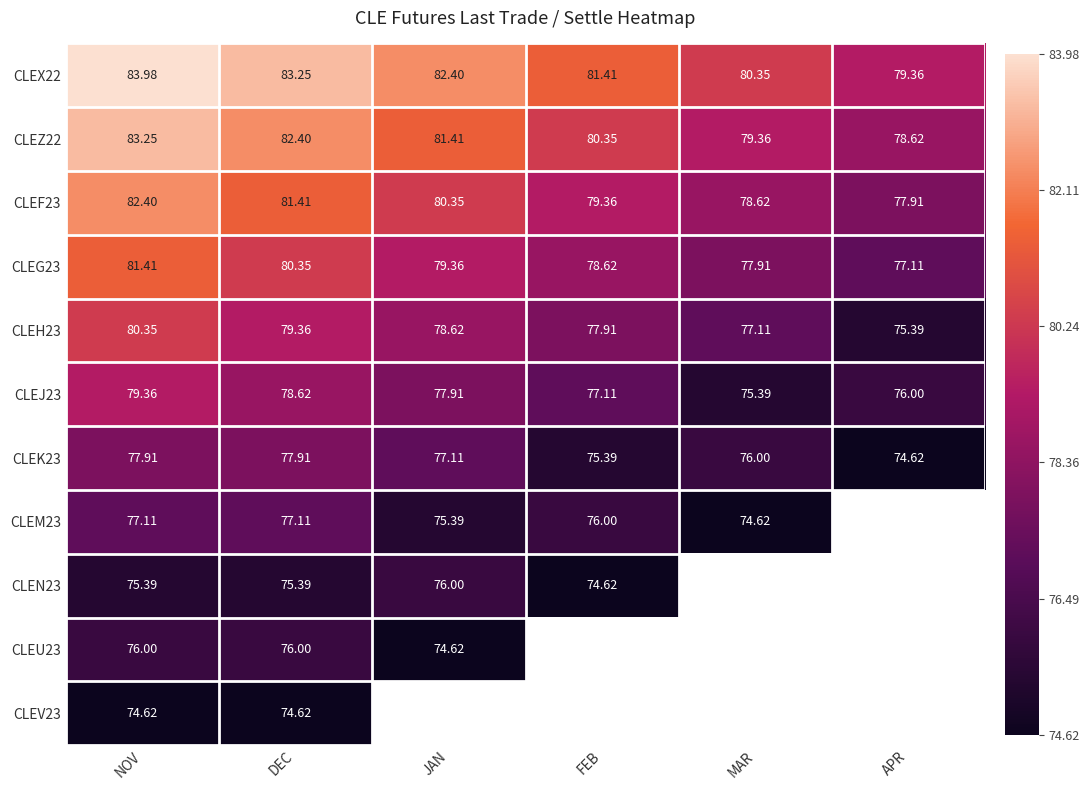

At which category is the sum across all series the highest?

NOV